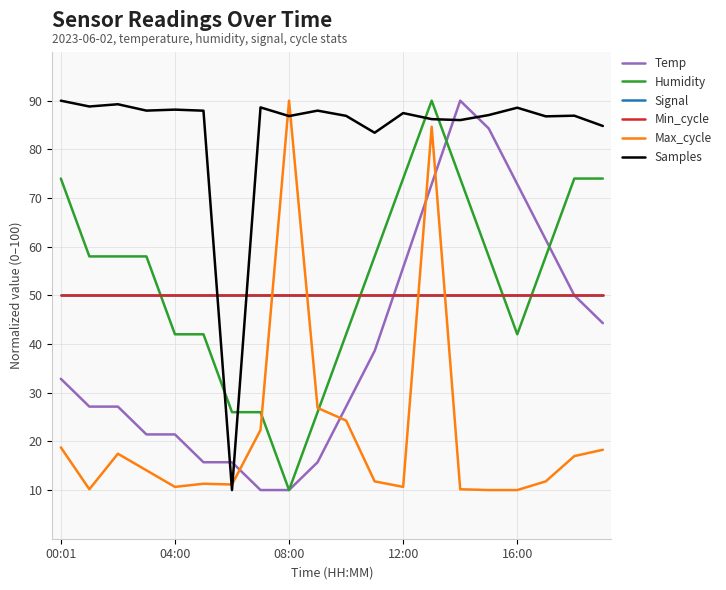

How many times do Temp and Min_cycle cross each other?

1